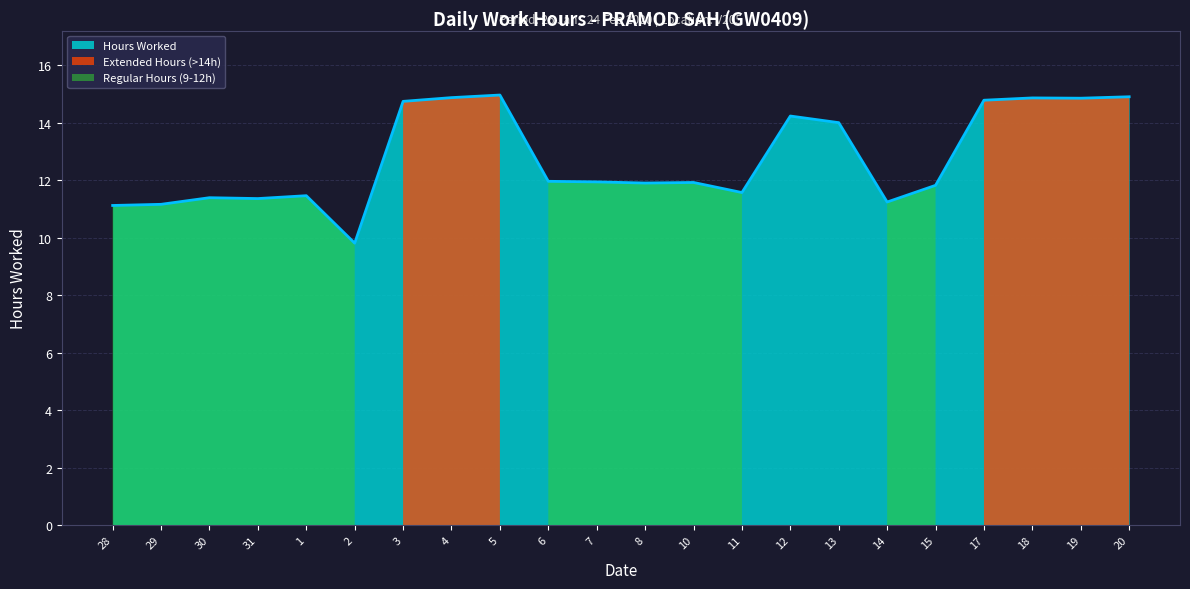

How many interior local valleys (lower than both neighbors) does the data have?

6